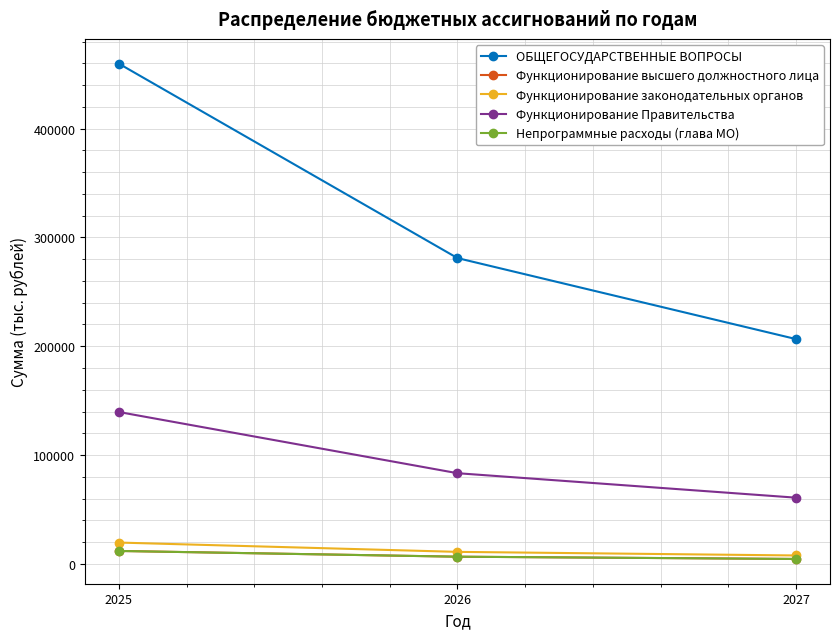

What is the difference between the maximum and minimum values in the ОБЩЕГОСУДАРСТВЕННЫЕ ВОПРОСЫ series?

253247.1